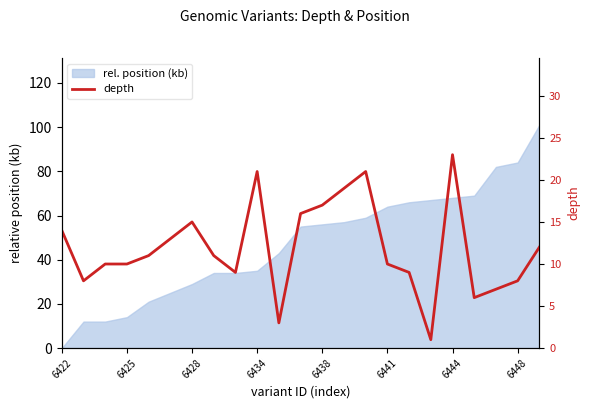

True or false: the data has more than 0 interior local peaks.

True